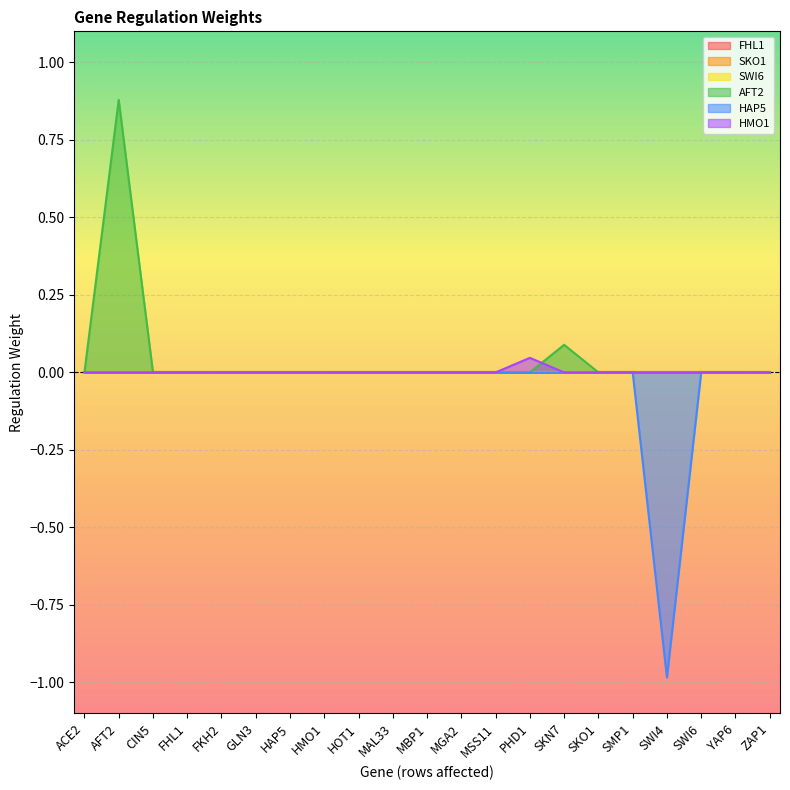

At which label does HAP5 reach its peak?

ACE2